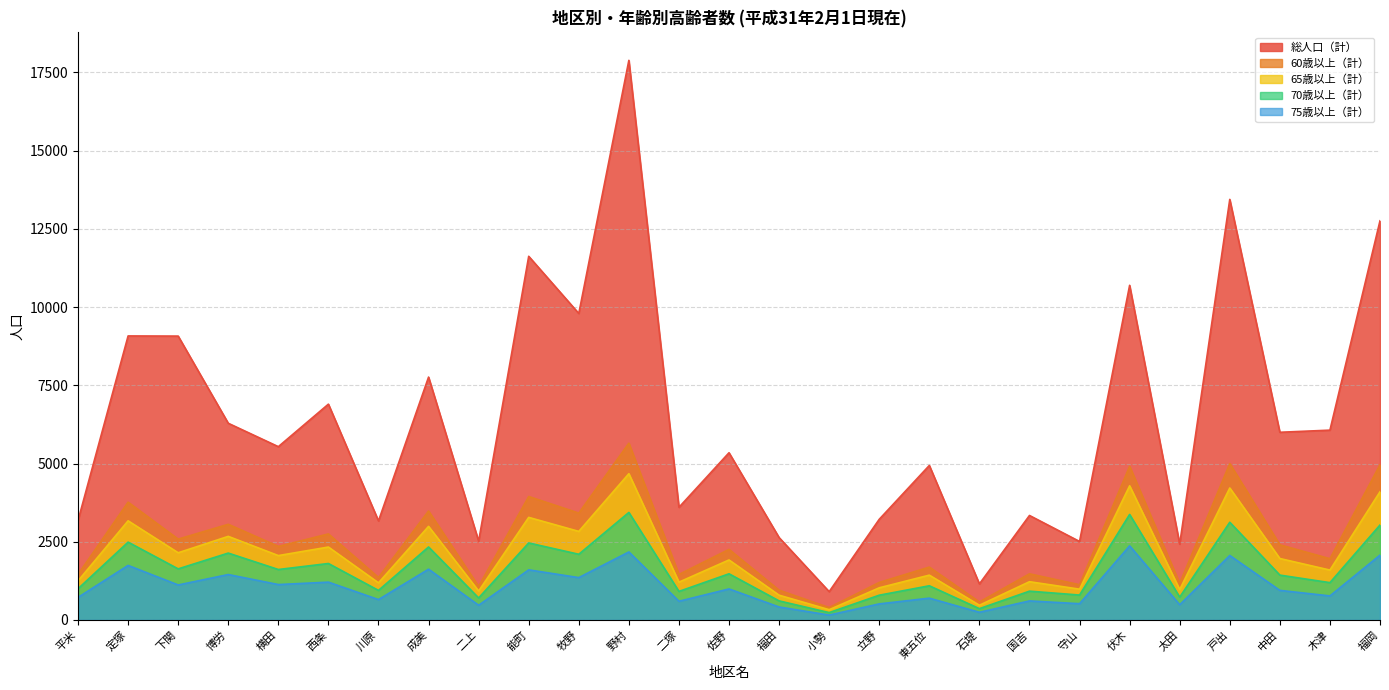

What is the difference between the maximum and minimum values in the 総人口（計） series?

16981